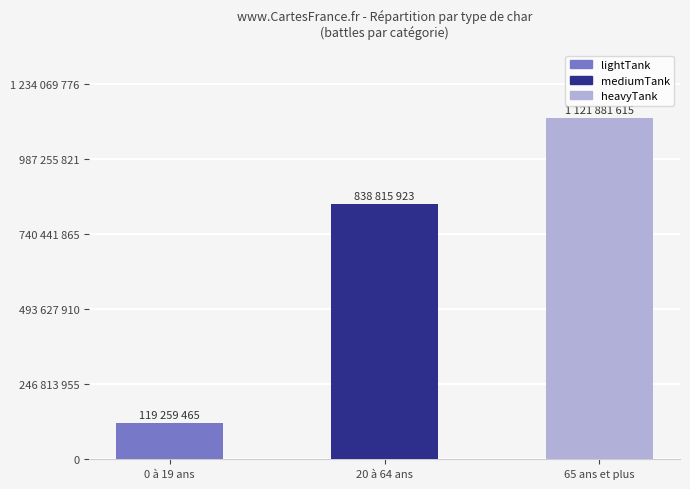

Are the bars horizontal?

No